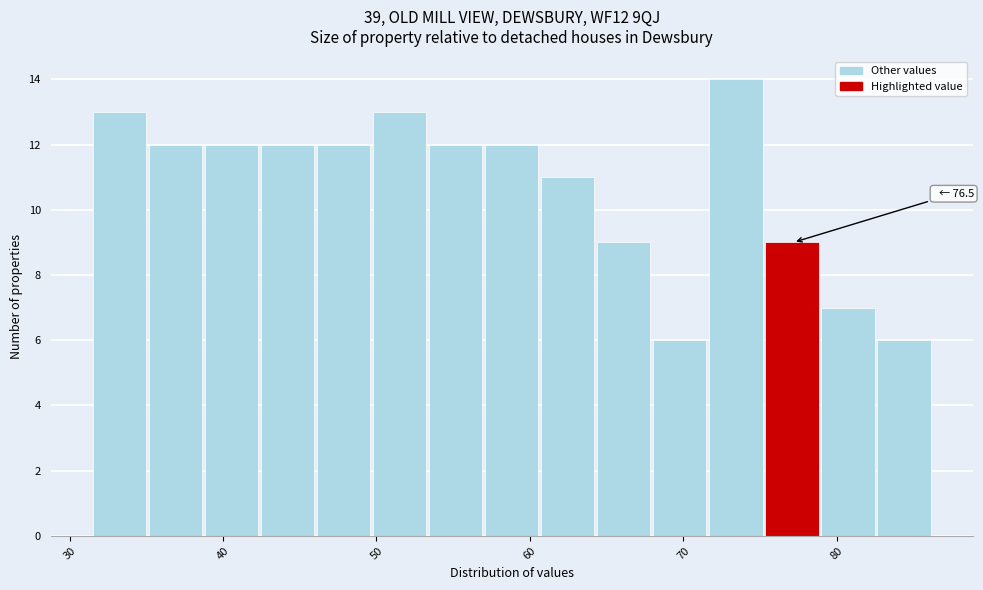

Read against the x-axis, roughly where is the centre of the tallest bar?

73